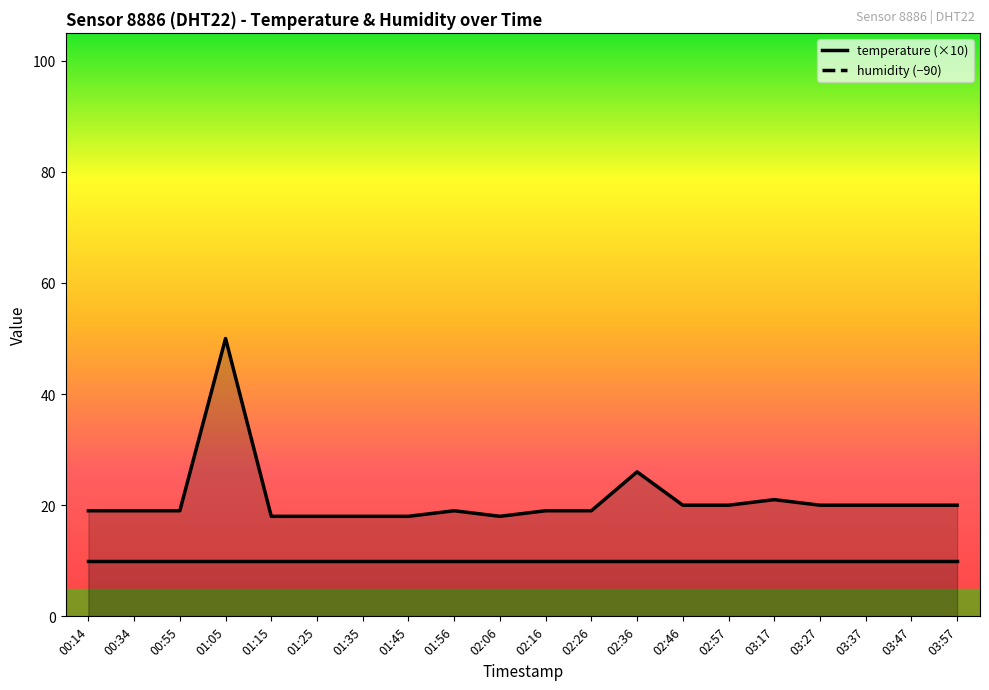

The value at 03:47 is 5. True or false?

False